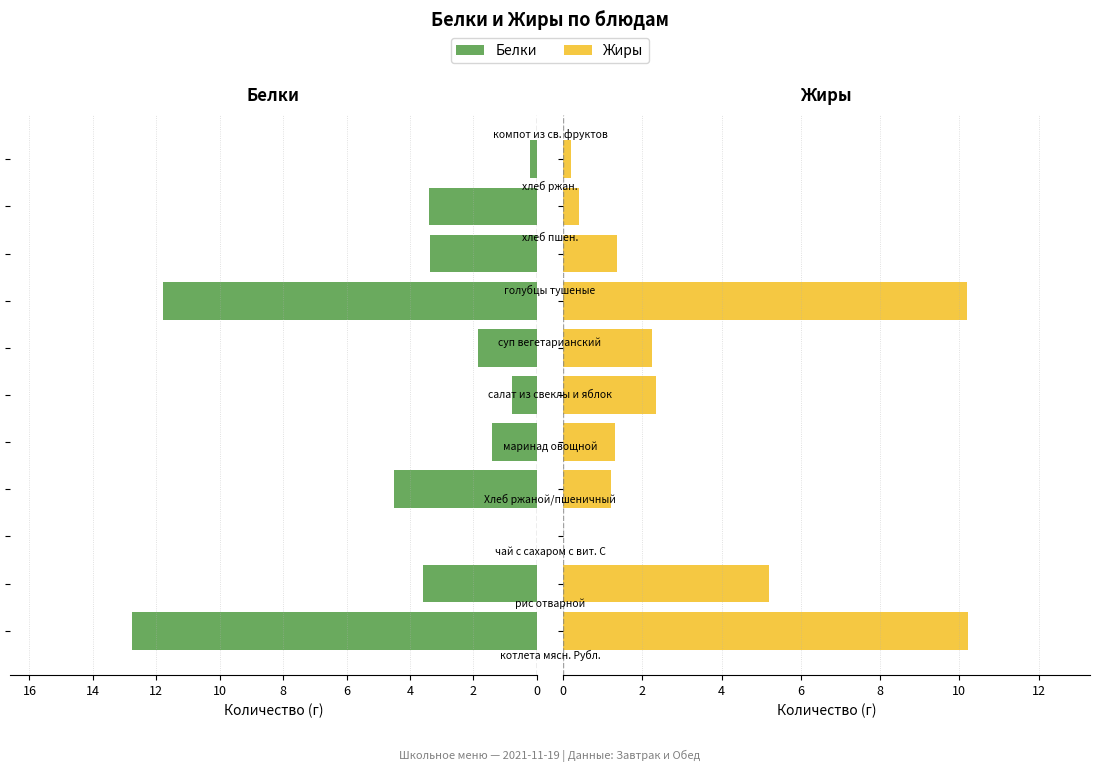

The value of Жиры at 10 is 0.4. True or false?

False